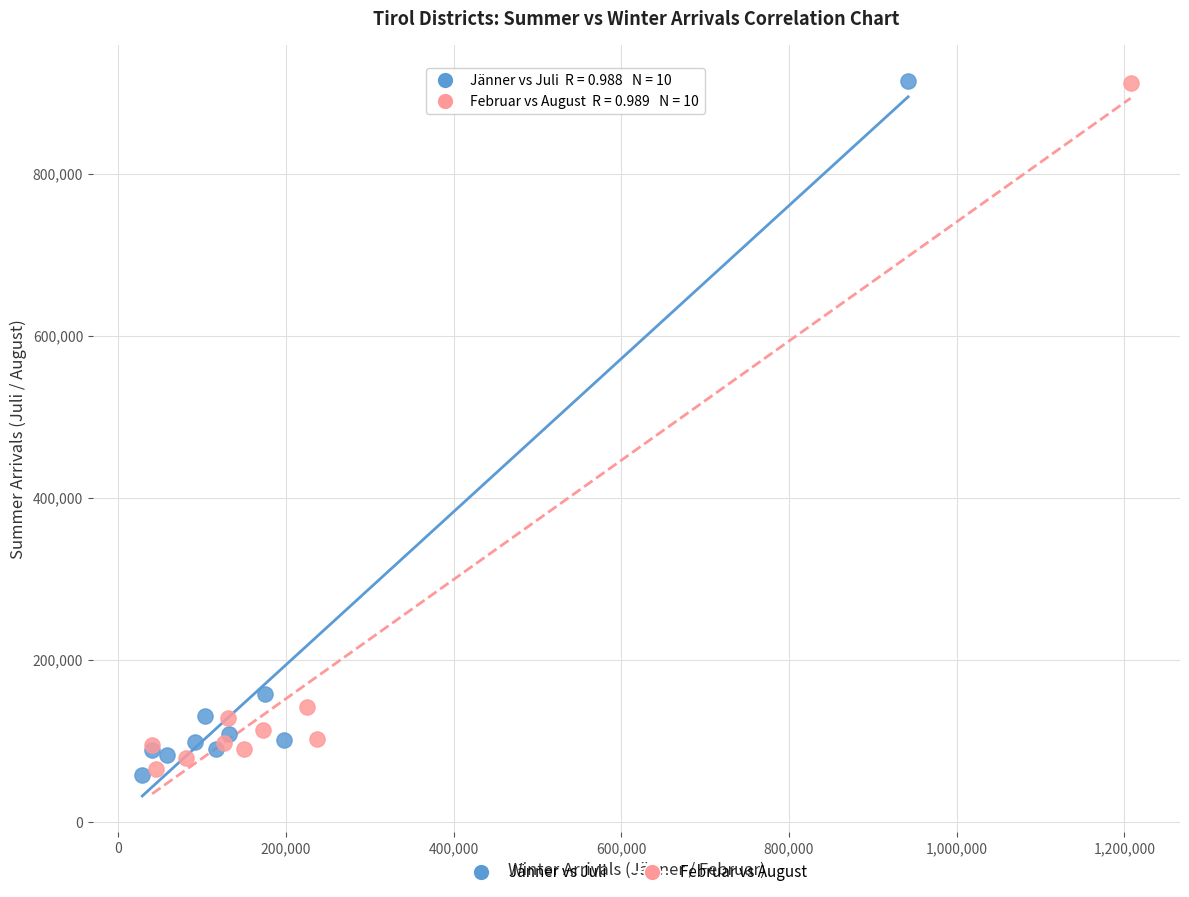

What are all the series names shown in the legend?

Jänner vs Juli, Februar vs August